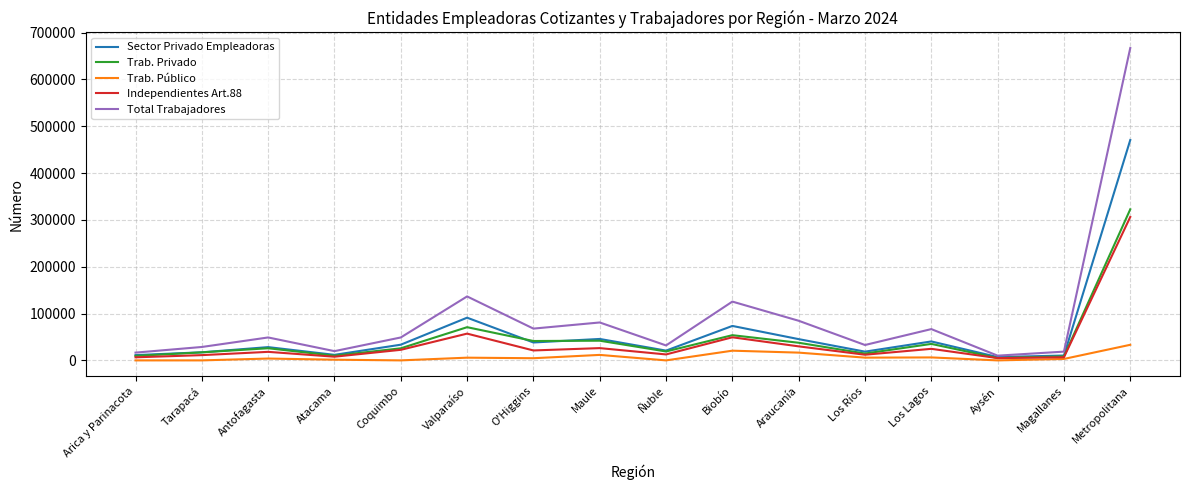

What is the total value across all series at Biobío?

322955